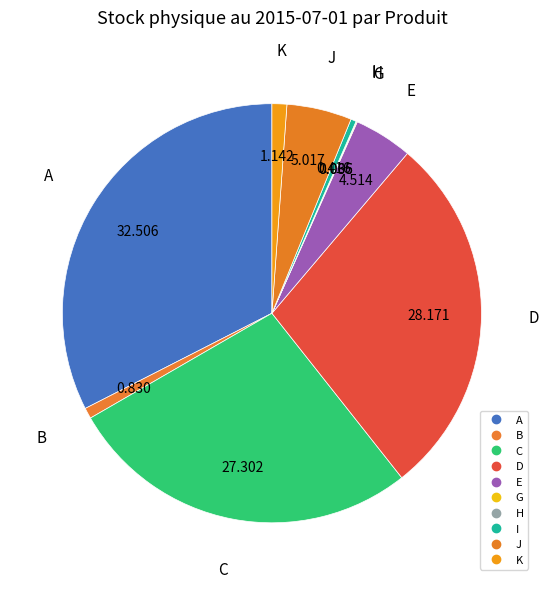

Which has a higher value, C or E?

C